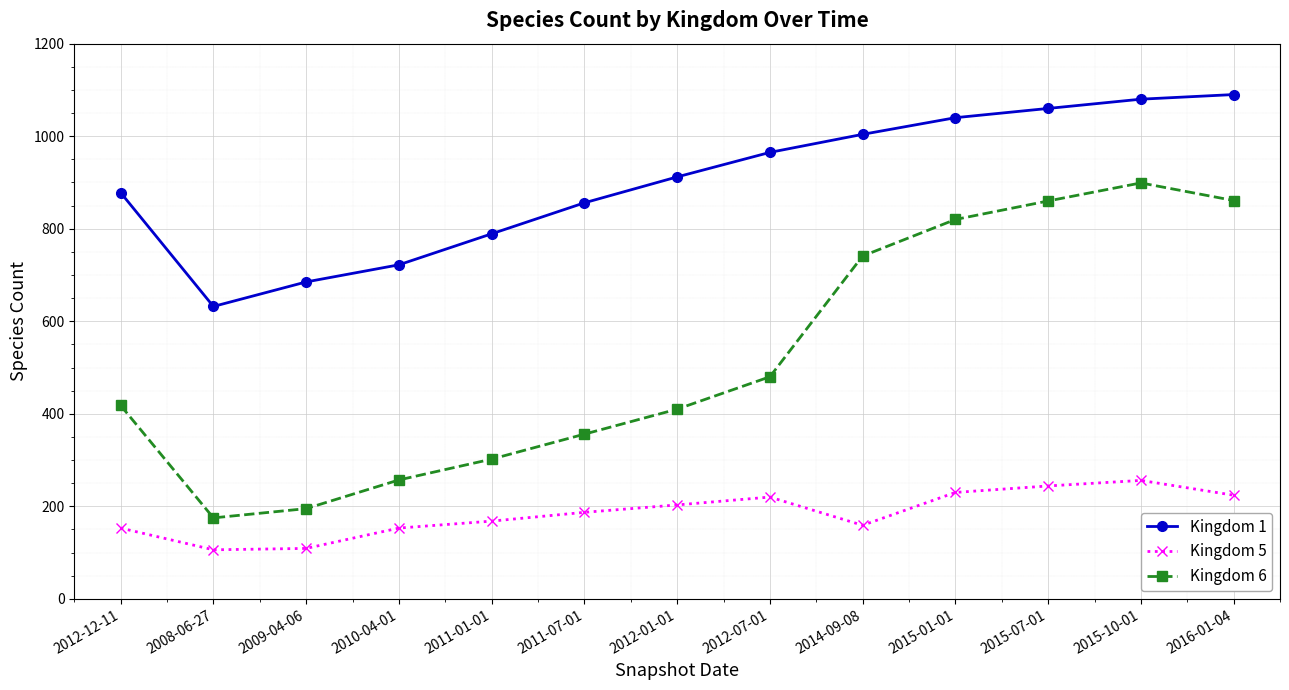

What is the maximum value shown in the chart?

1090